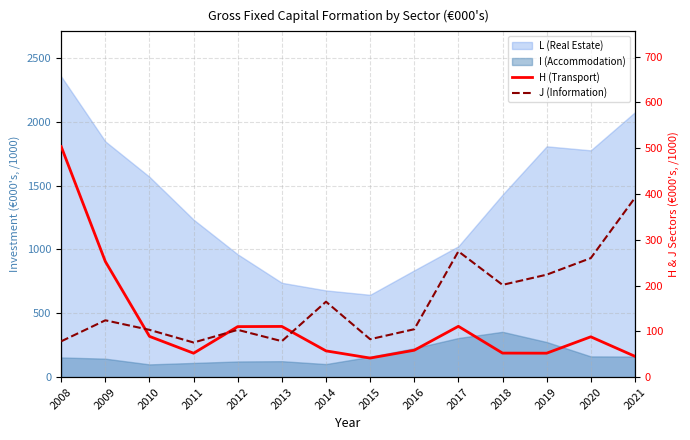

How many data points in H (Transport) are above 88?

7